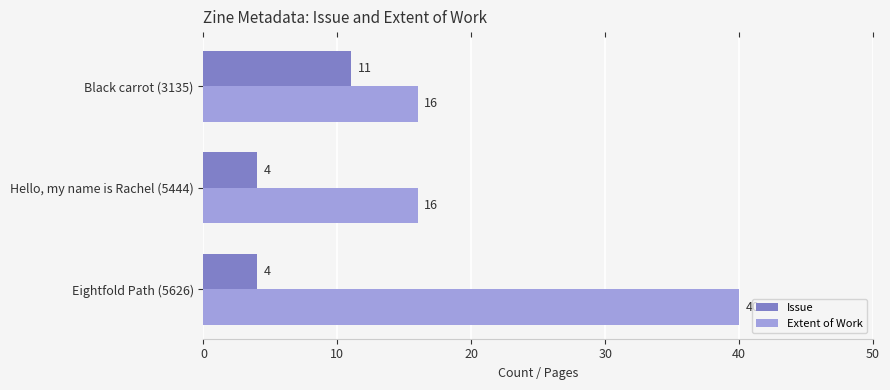

At how many categories does at least one series exceed 18?

1